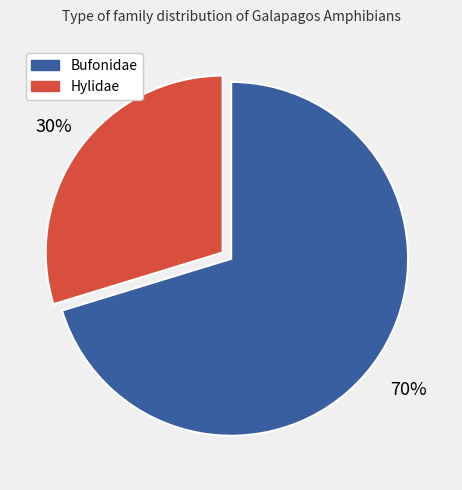

How many segments does this pie chart have?

2